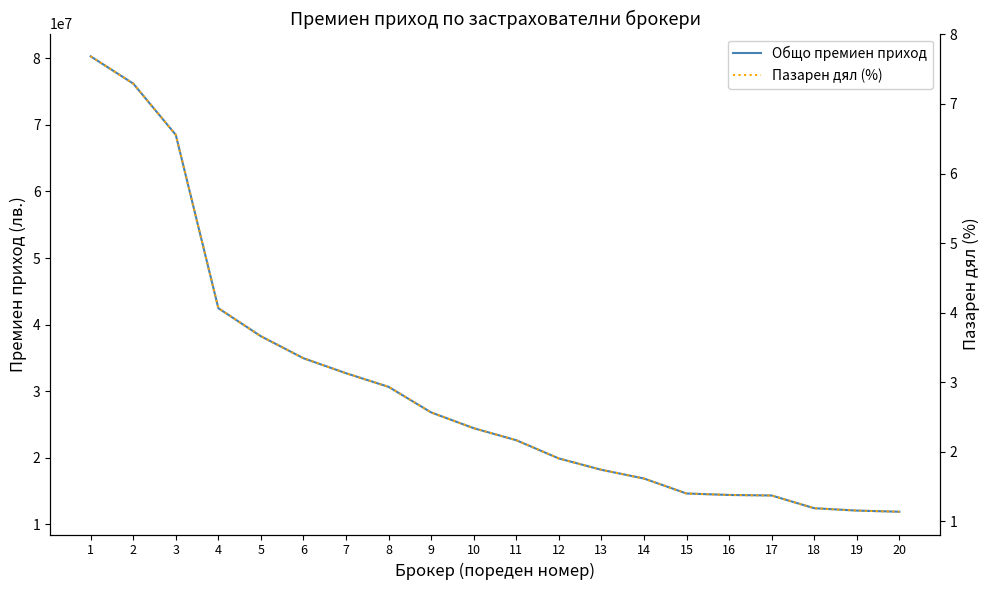

What is the value of the Общо премиен приход point at the 8th from the left?

30640716.4